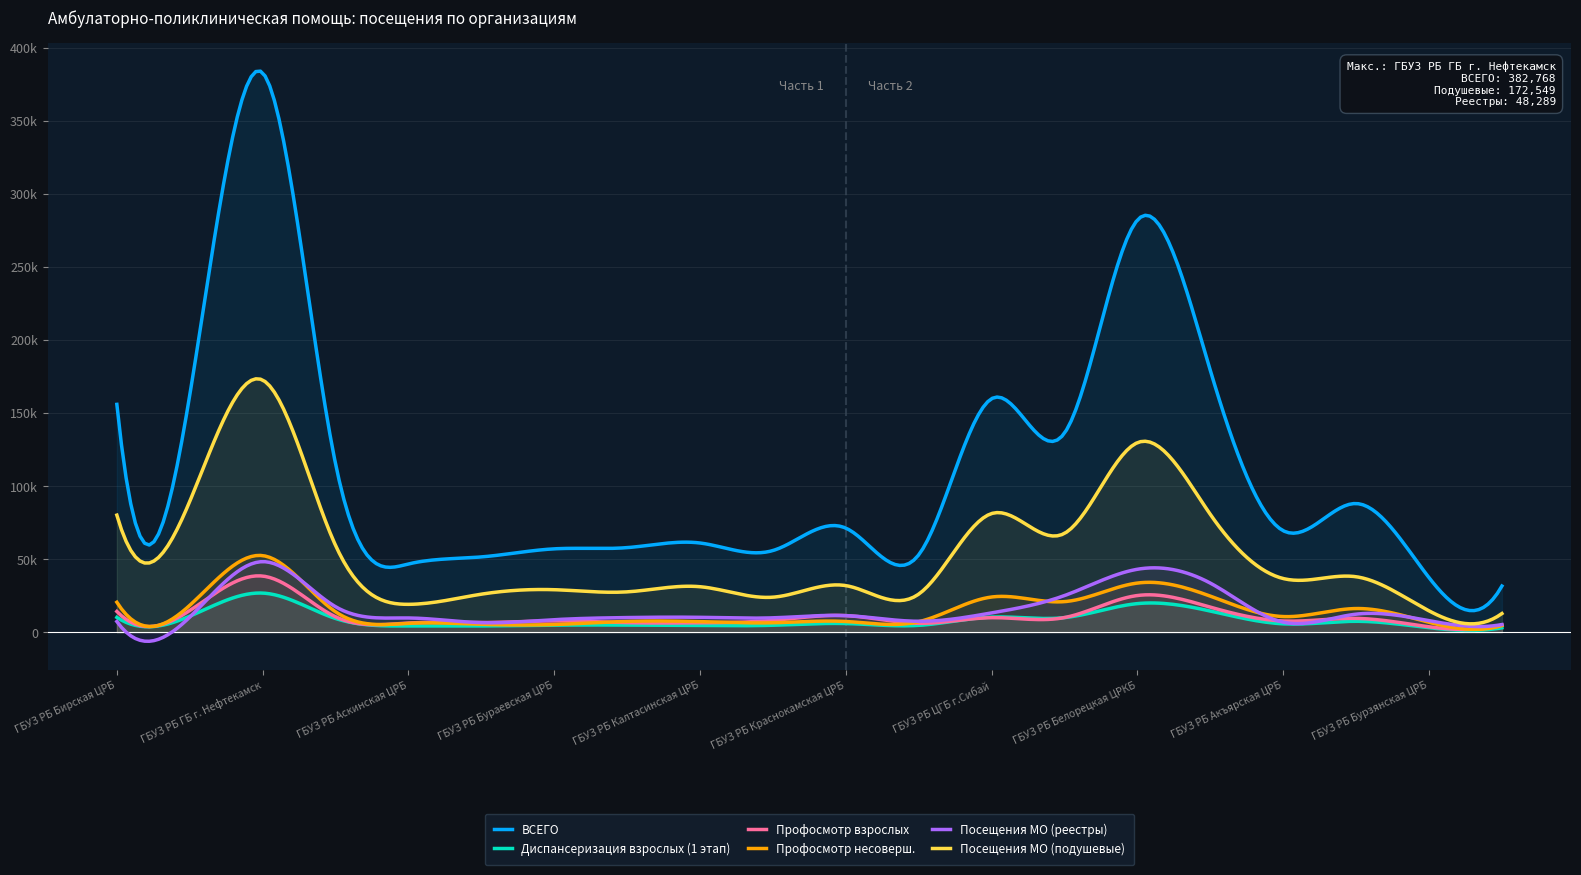

Does the chart display data point markers on the line(s)?

No